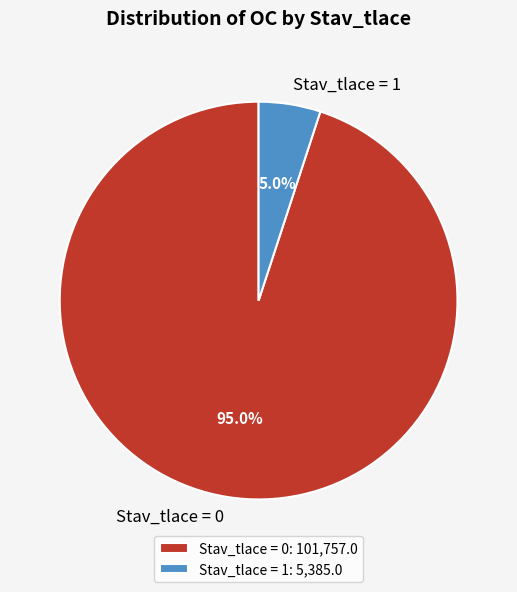

Combined, what portion of the pie is Stav_tlace = 0 and Stav_tlace = 1?

100.0%